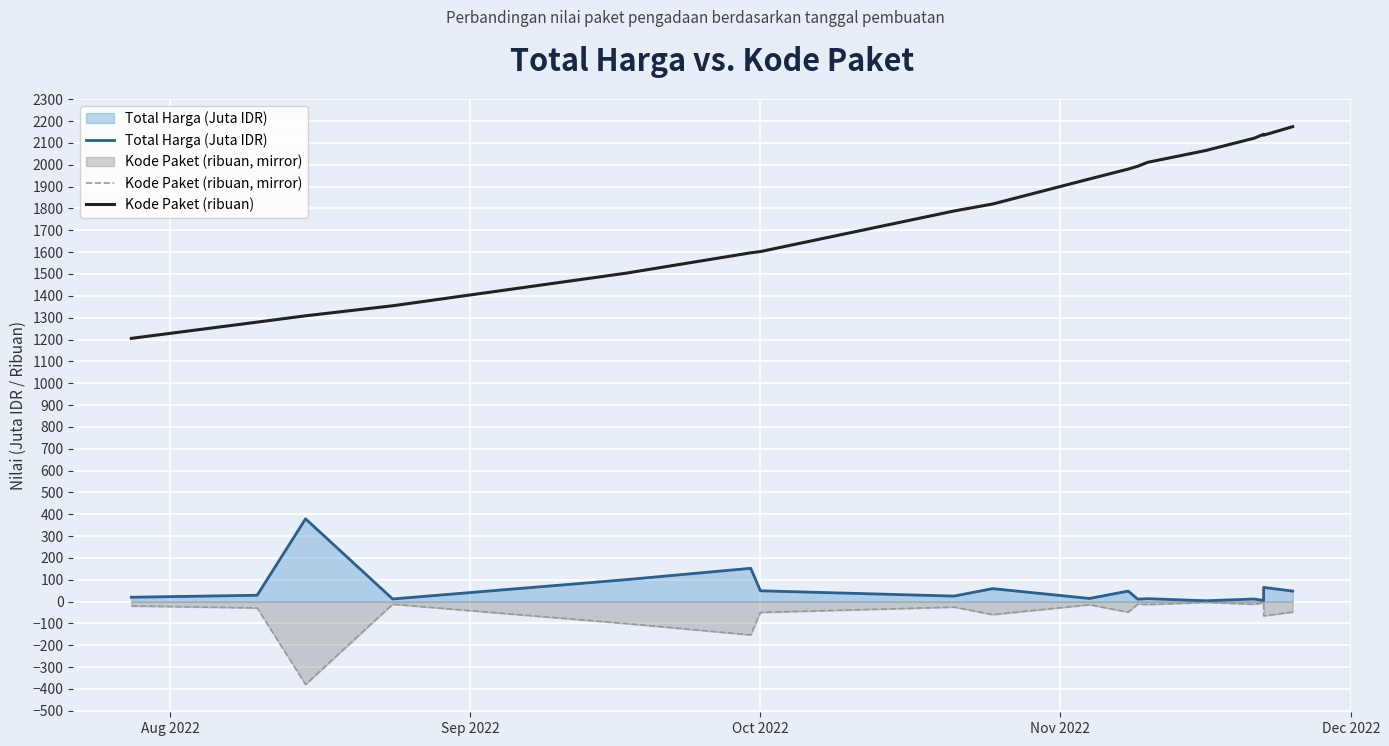

What is the smallest value displayed?

-379.1